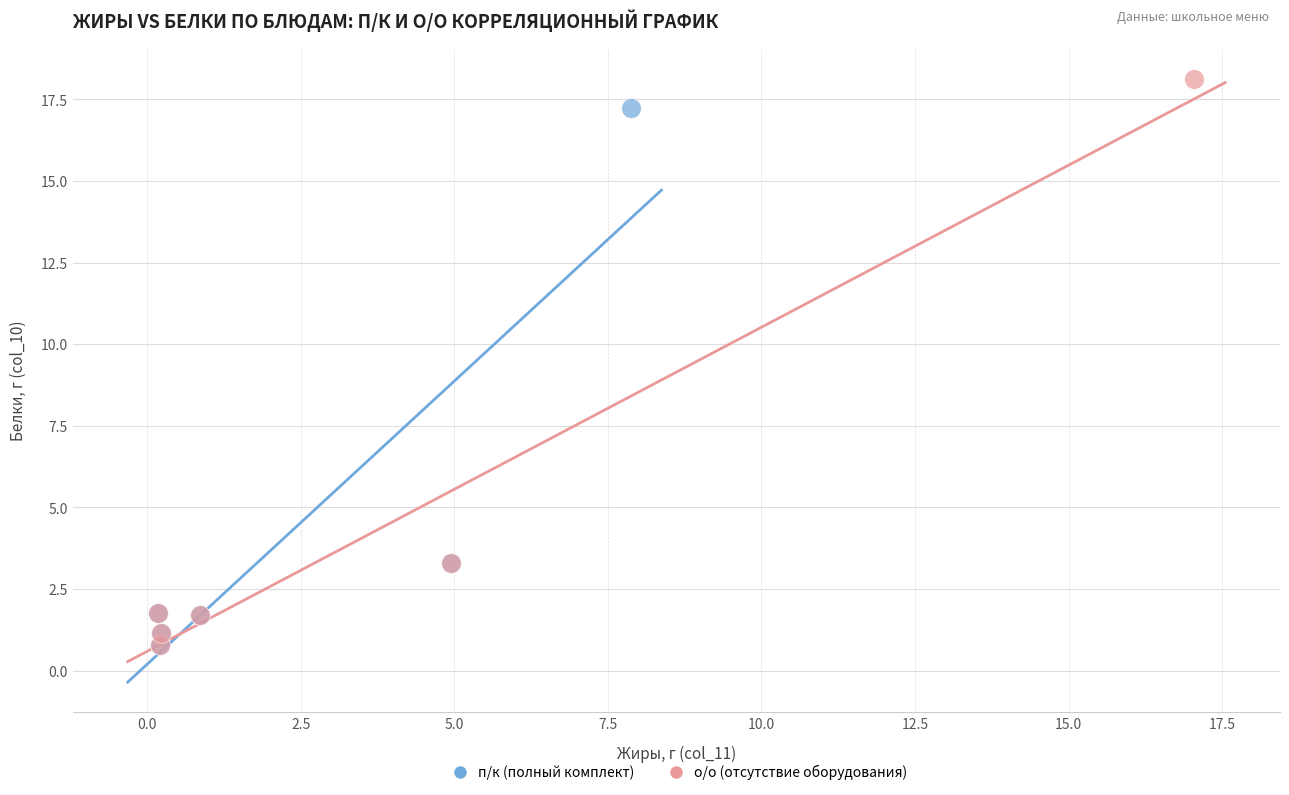

Which series has the widest spread of Y values?

о/о (отсутствие оборудования)